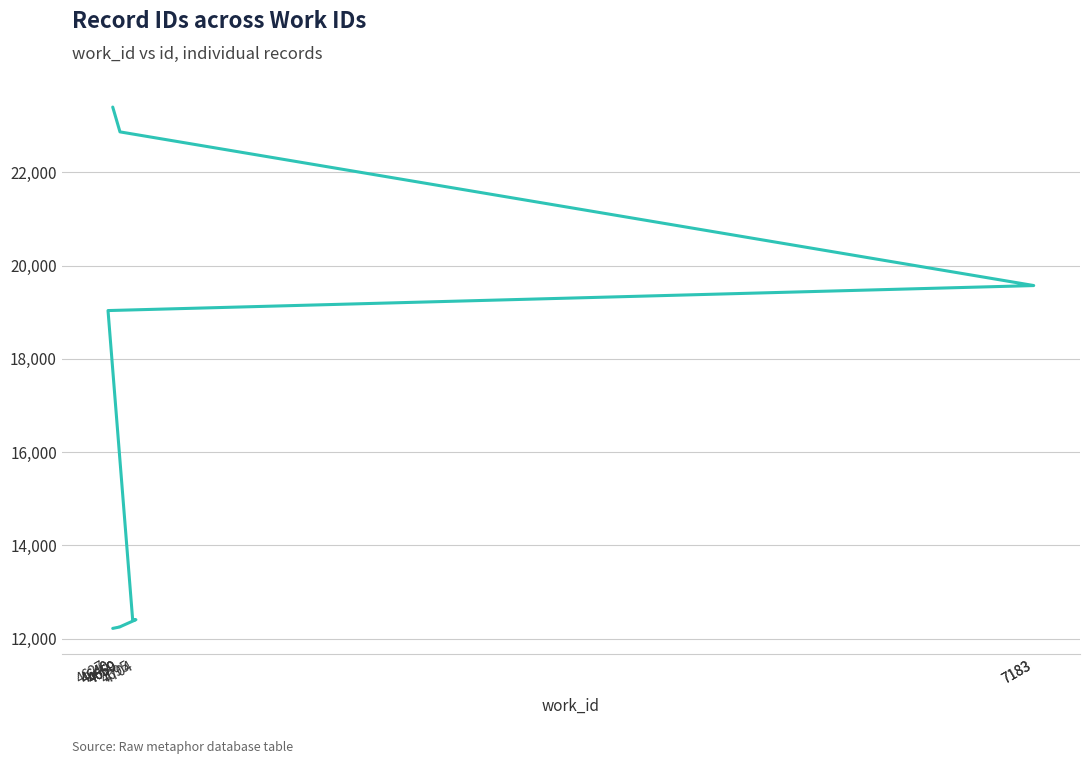

Where is the data nearest to the value 17809?

4627